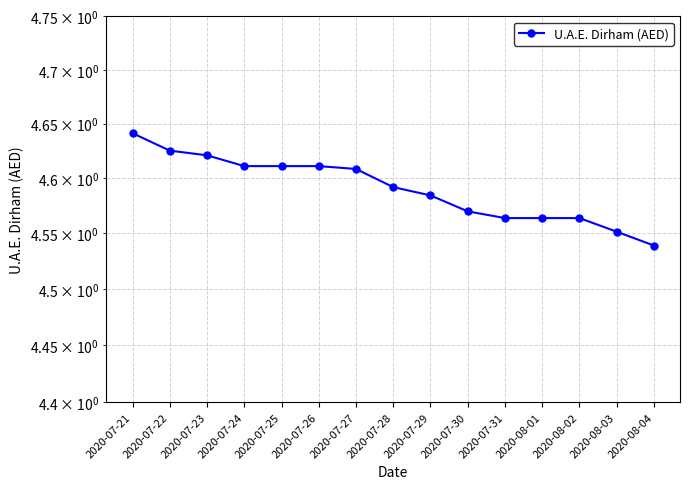

Count the number of categories in the chart.

15